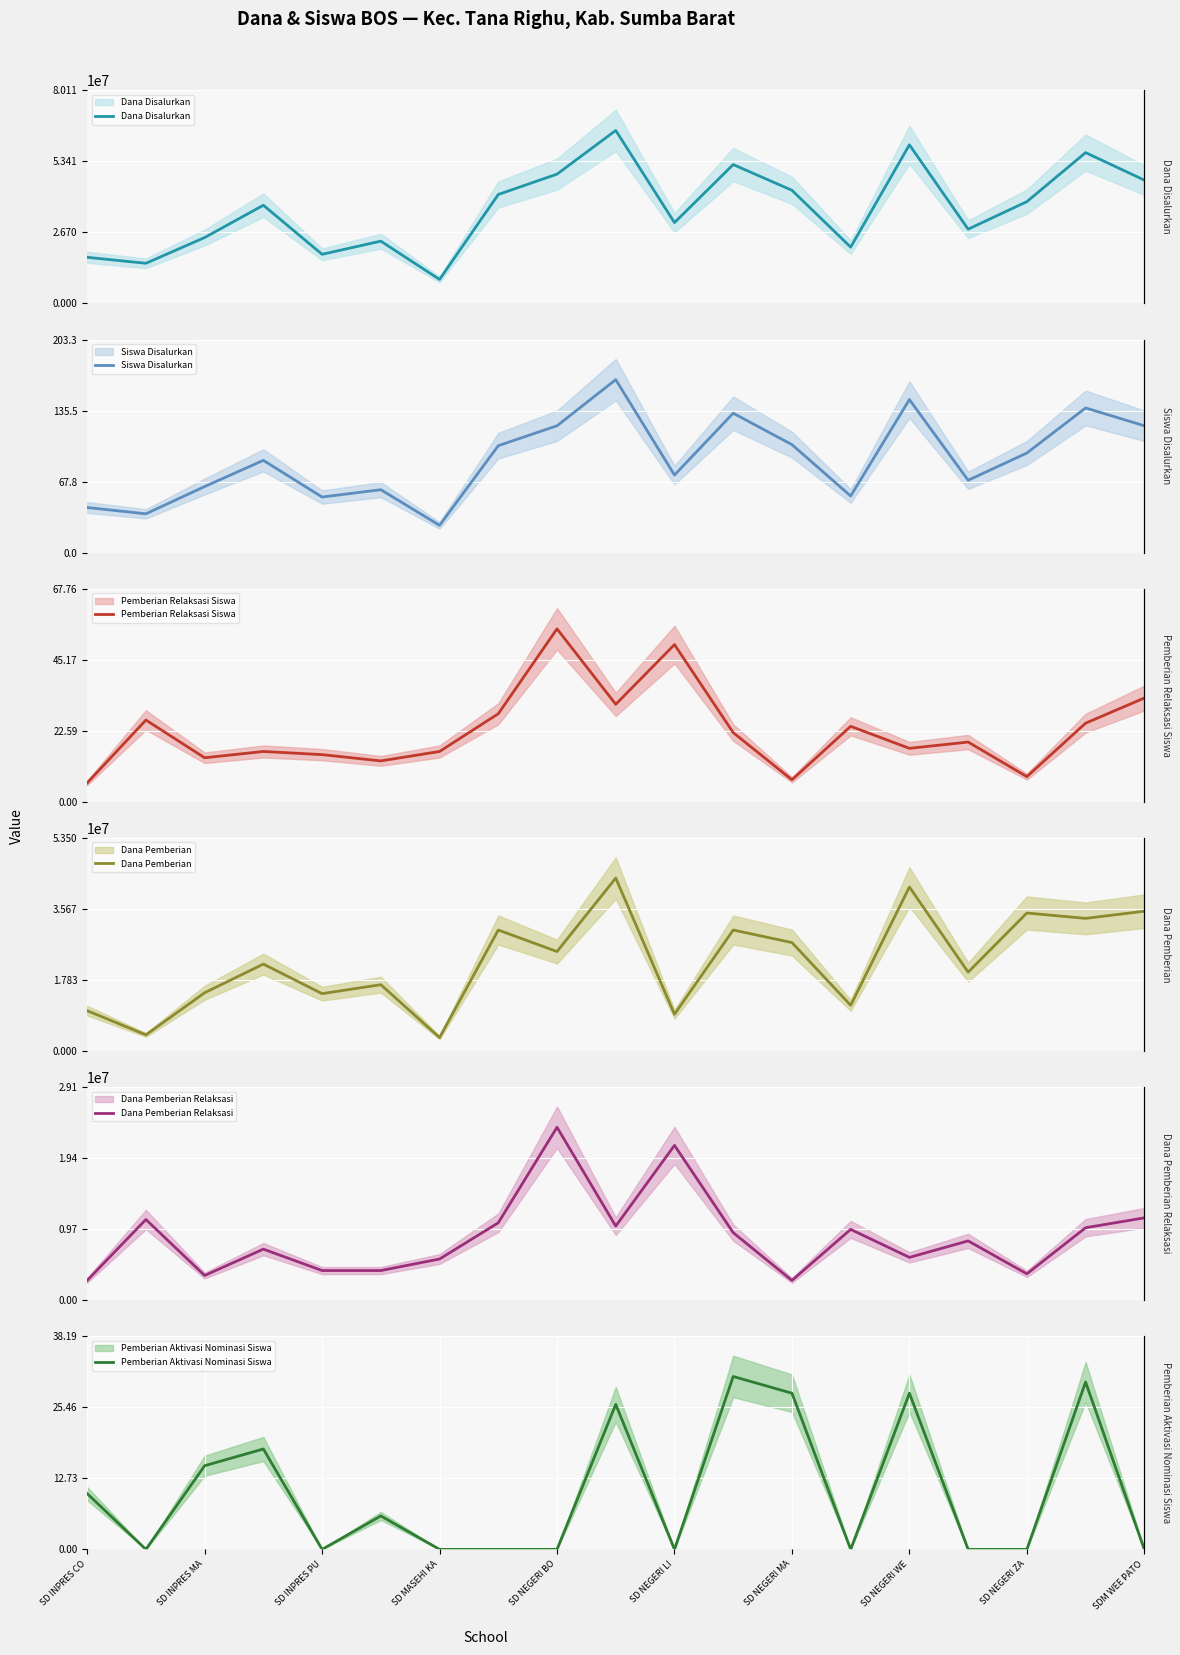

Between SD NEGERI ZA and SDM WEE PATO, which series saw the biggest shift?

Dana Disalurkan